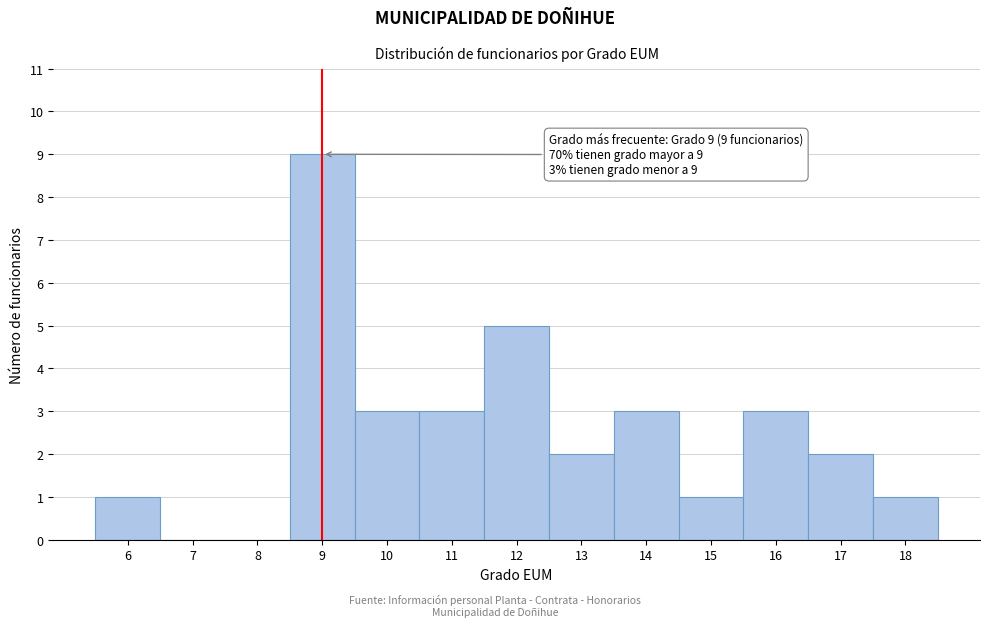

Reading left to right, what are all the values shown in this chart?

6=1	7=0	8=0	9=9	10=3	11=3	12=5	13=2	14=3	15=1	16=3	17=2	18=1